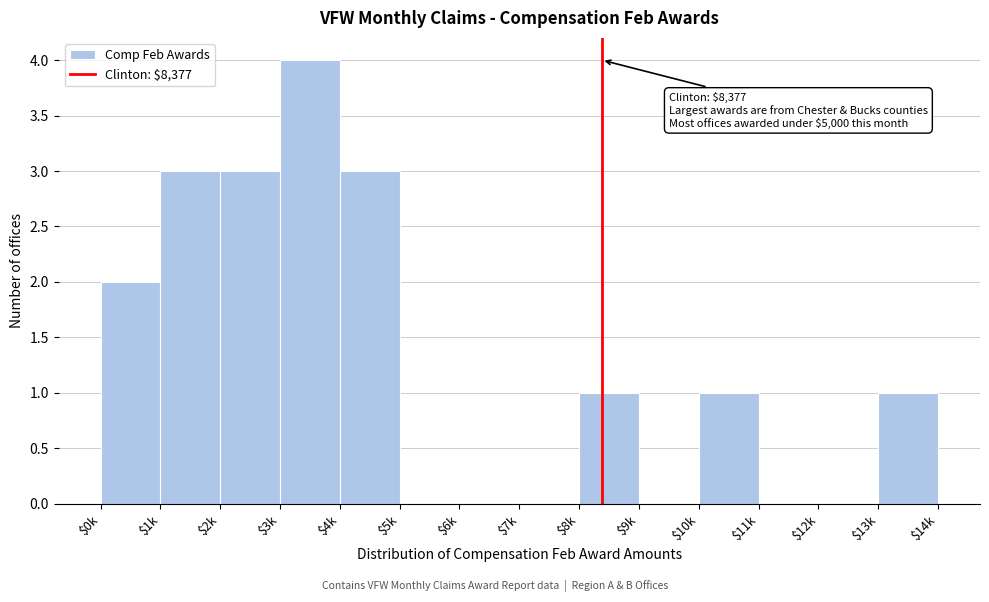

The chart shows a value of 3 at $2k. True or false?

True